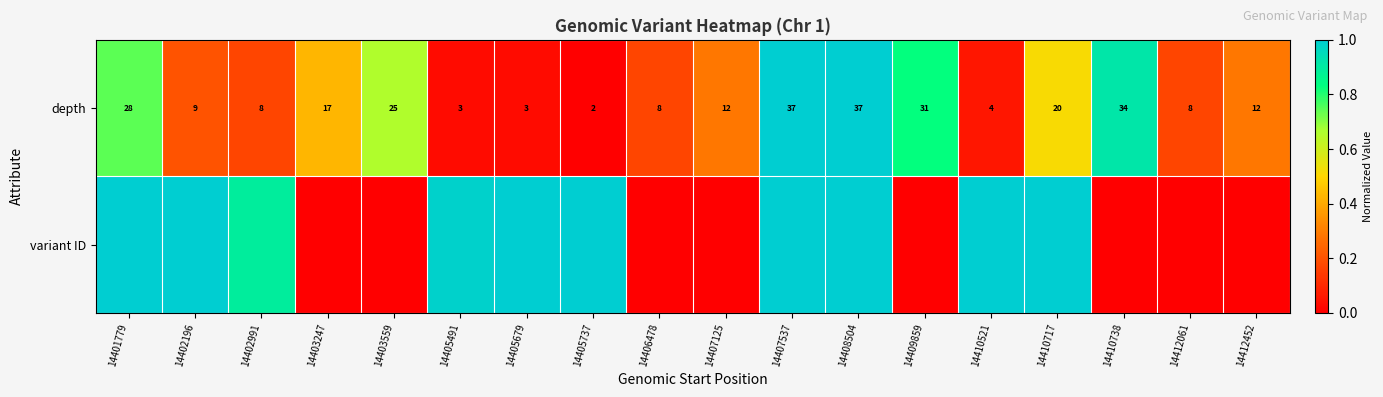

Which category has the lowest value across all series?

14405737